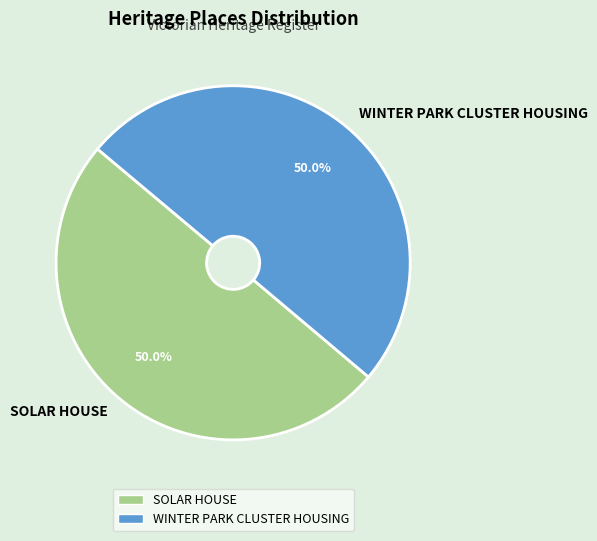

How many segments does this pie chart have?

2